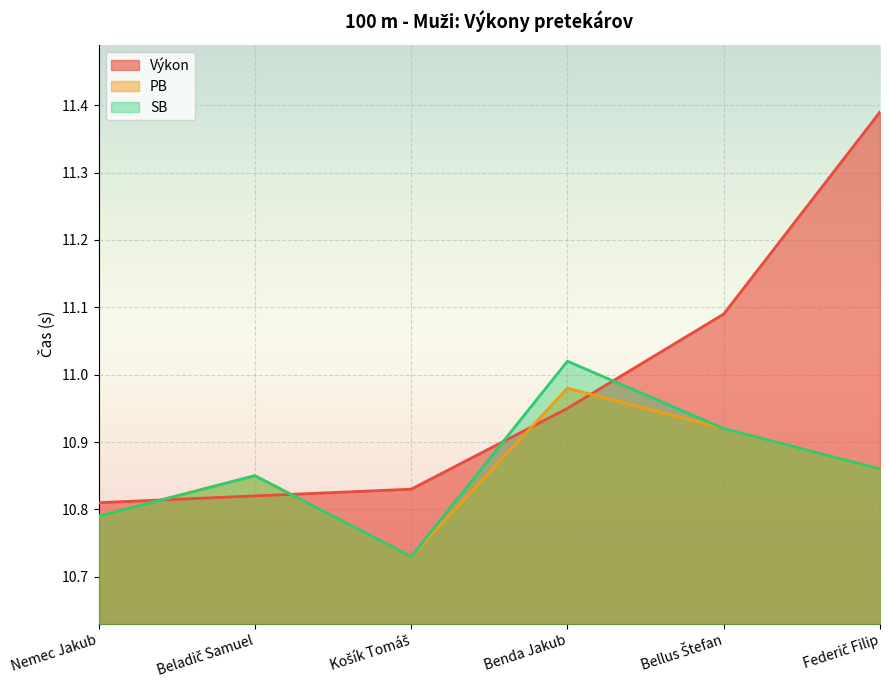

True or false: Výkon and SB intersect in this chart.

True